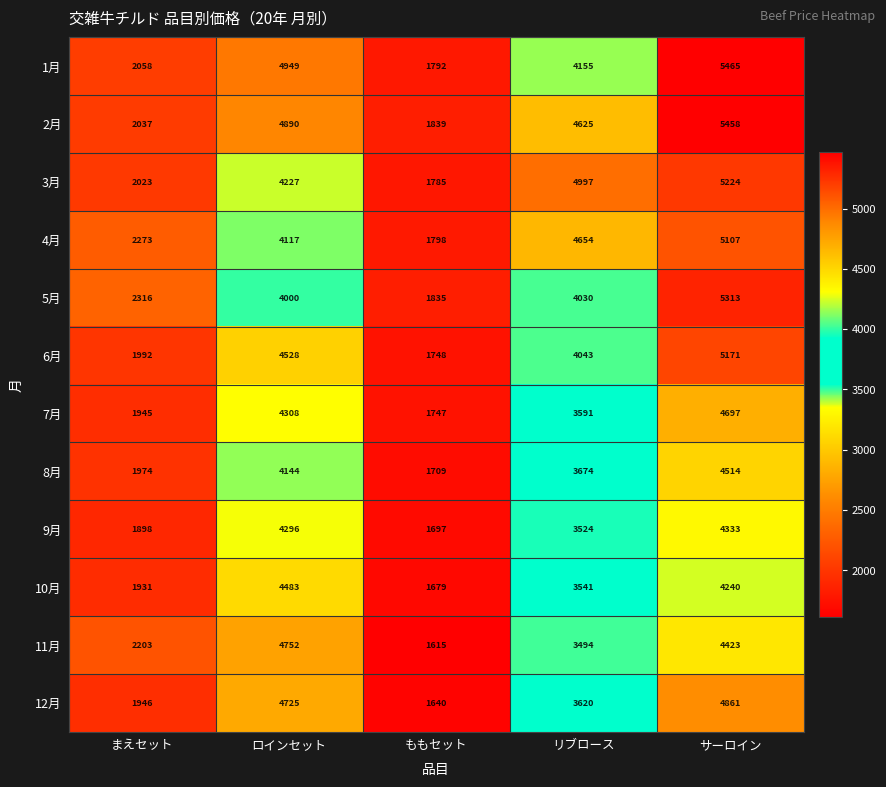

Which series has the largest range (max minus min)?

1月